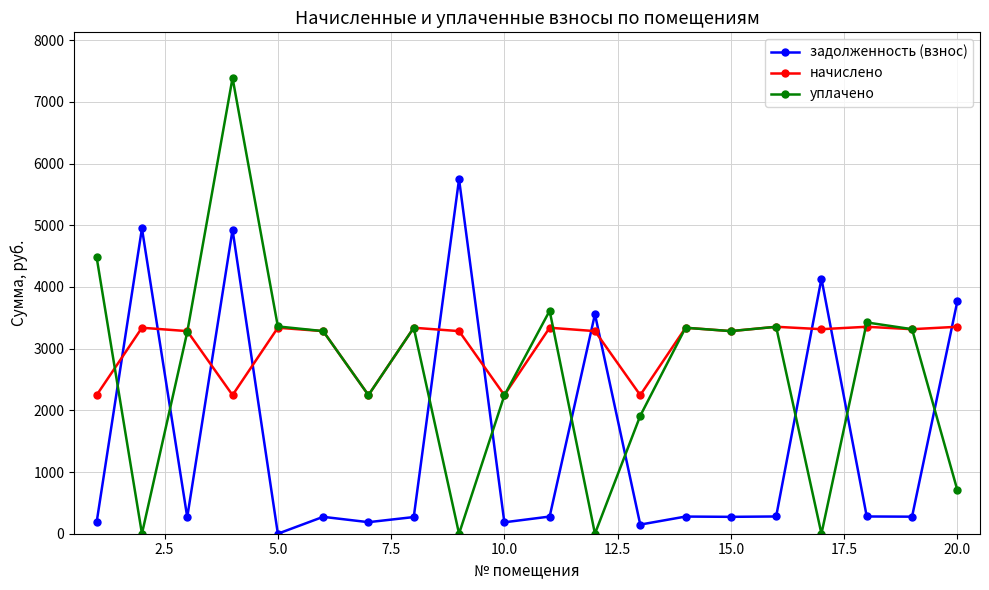

What is the average value of the уплачено series?

2627.6